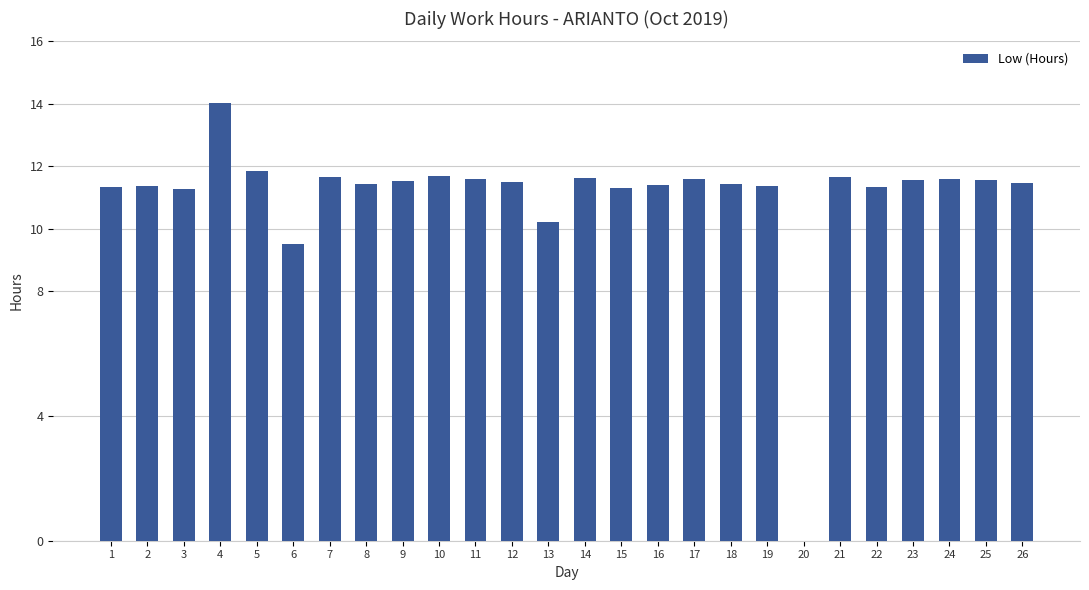

Between 20 and 6, which is larger?

6